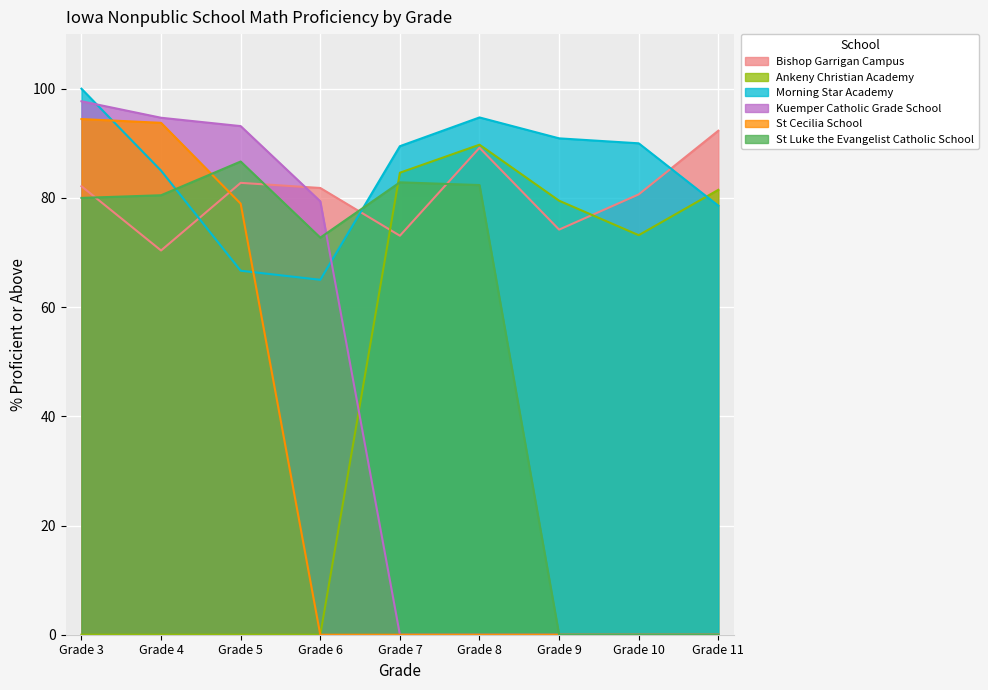

What is the difference between the highest and lowest values at Grade 7?

89.5